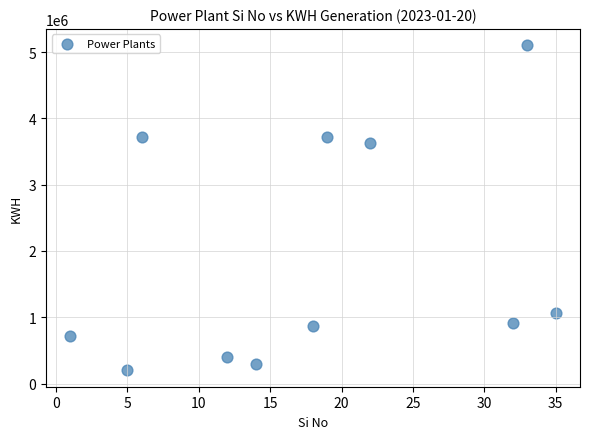

What Y value in the scatter plot is closest to 2651167?

3630000